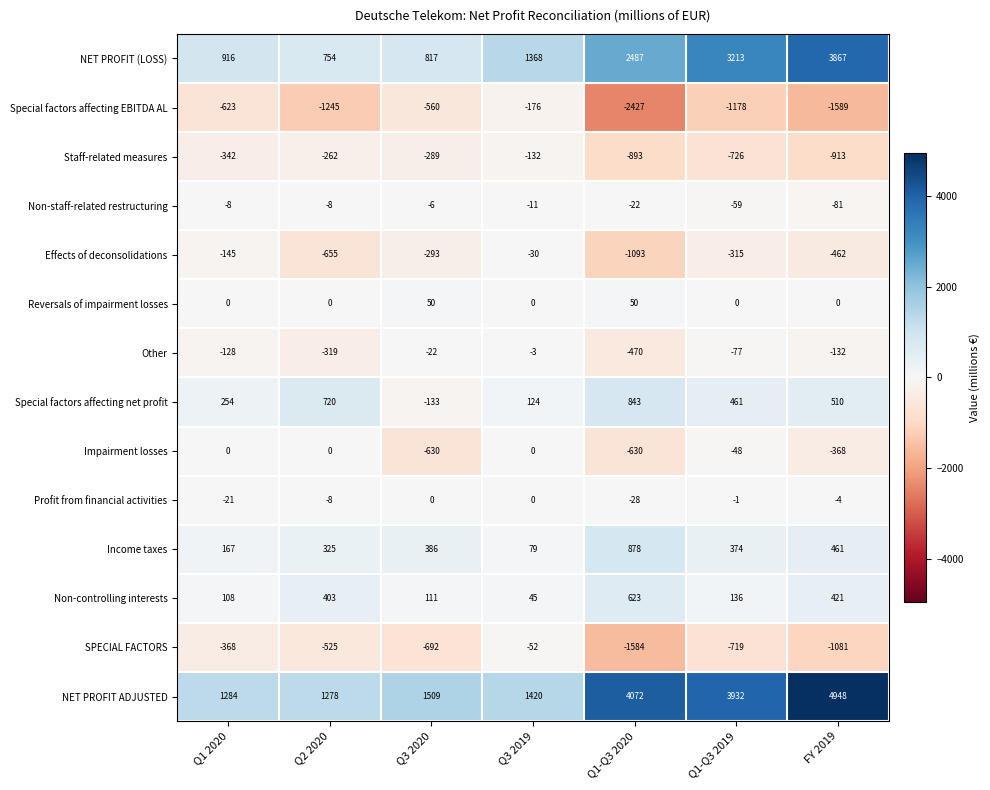

True or false: Non-controlling interests has a value of 403 at Q2 2020.

True